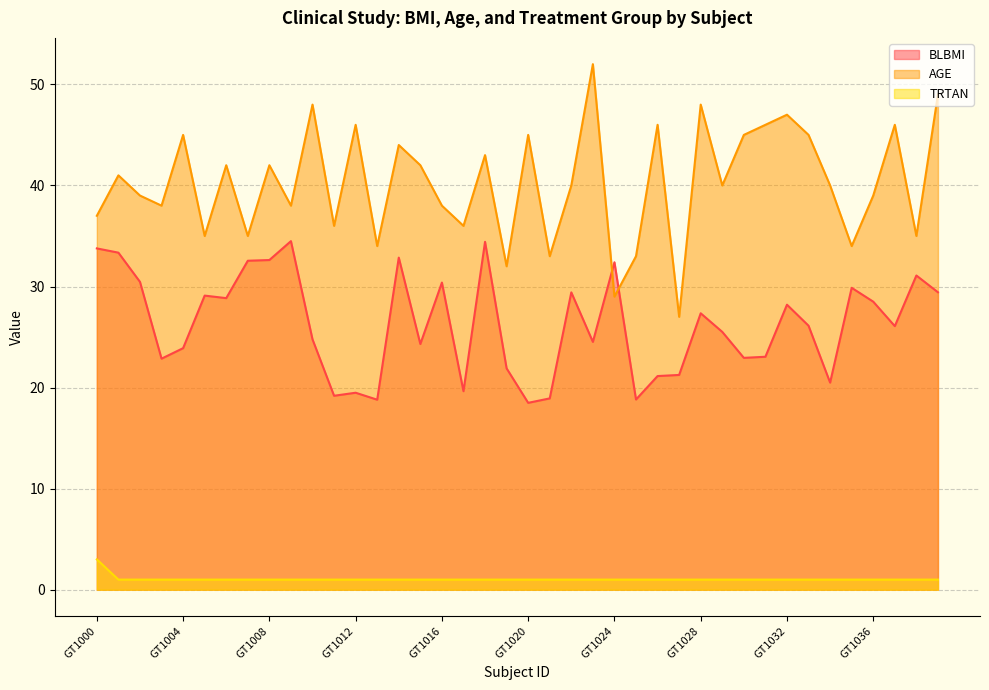

What is the difference between the maximum and minimum values in the BLBMI series?

16.0